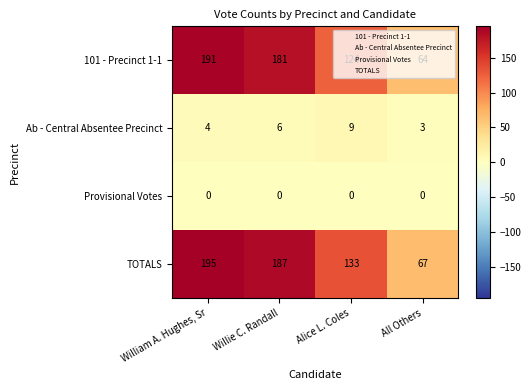

List the series in order of their peak value, lowest first.

Provisional Votes, Ab - Central Absentee Precinct, 101 - Precinct 1-1, TOTALS